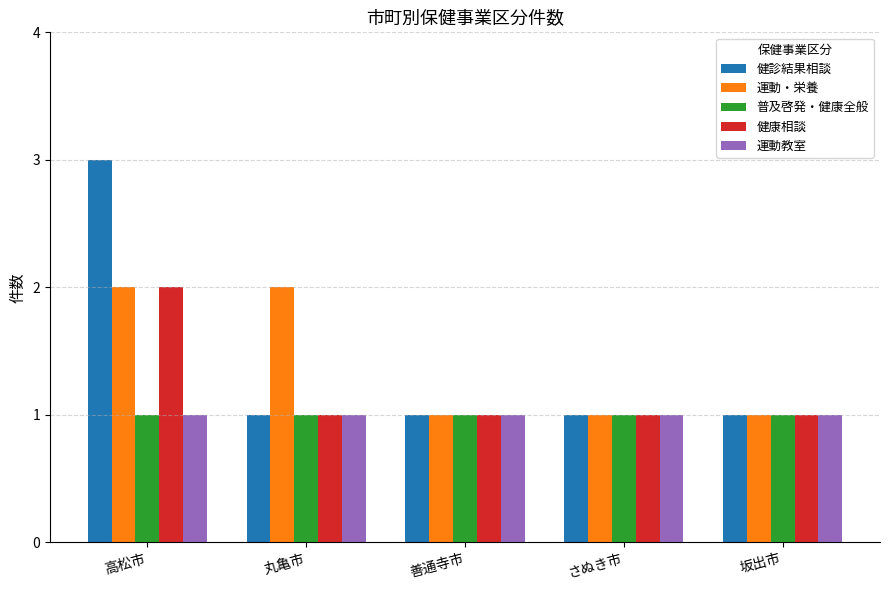

What is the total value across all series at さぬき市?

5